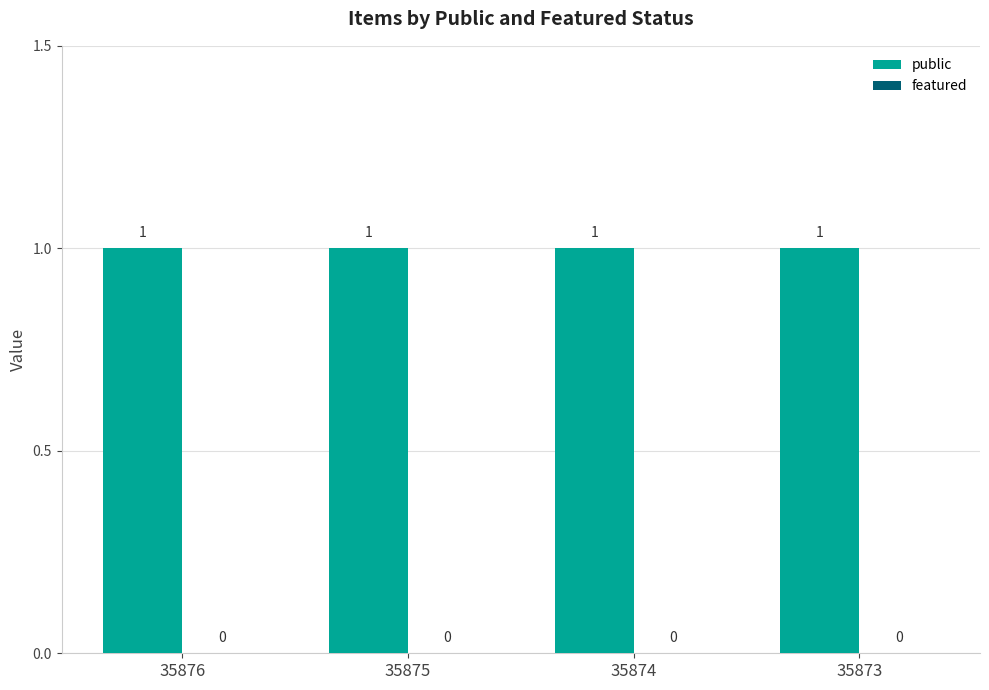

What are all the series names shown in the legend?

public, featured